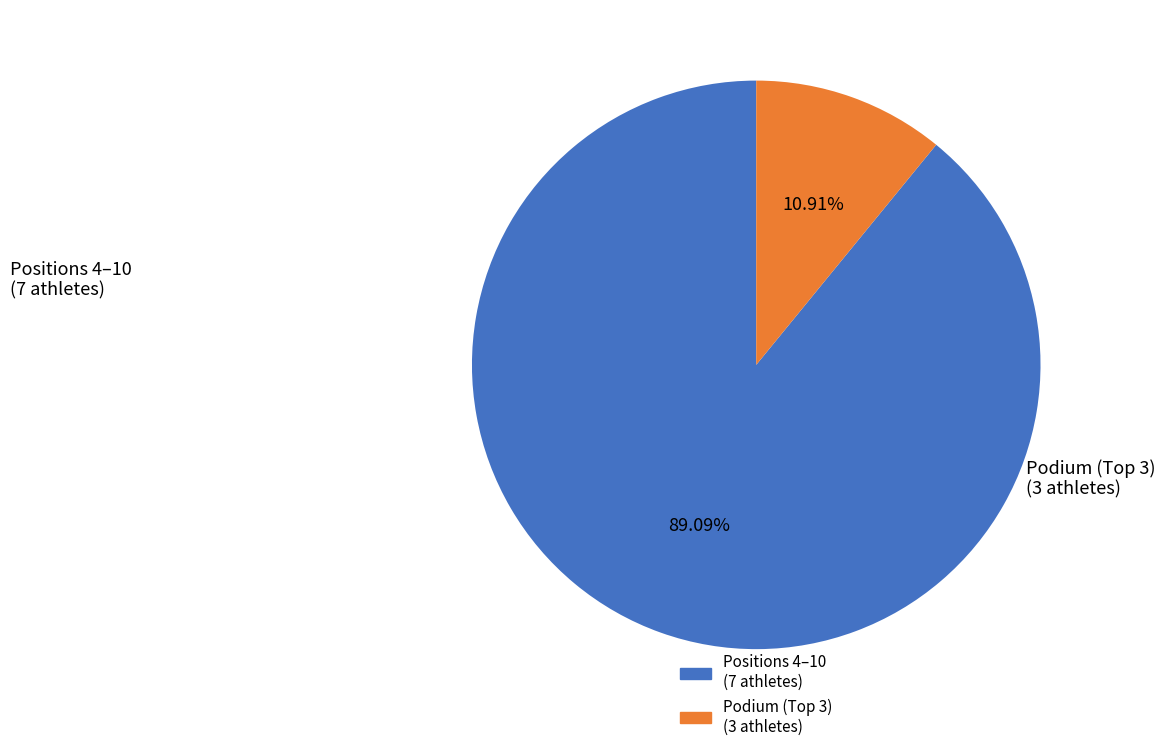

Is there any slice that represents more than half of the pie?

Yes